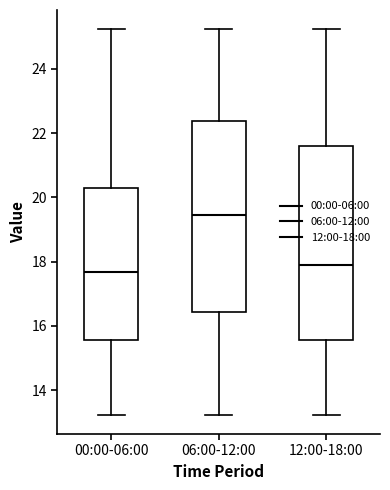

Reading left to right, read every box against the y-axis: the position of its median line, the range the box covers, and the ends of its whiskers. The values are not printed on the chart, so give them approximately, as read against the axis.

00:00-06:00: median 17.6, box 15.6 to 20.2, whiskers 13.2 to 25.2
06:00-12:00: median 19.4, box 16.4 to 22.4, whiskers 13.2 to 25.2
12:00-18:00: median 17.8, box 15.6 to 21.6, whiskers 13.2 to 25.2